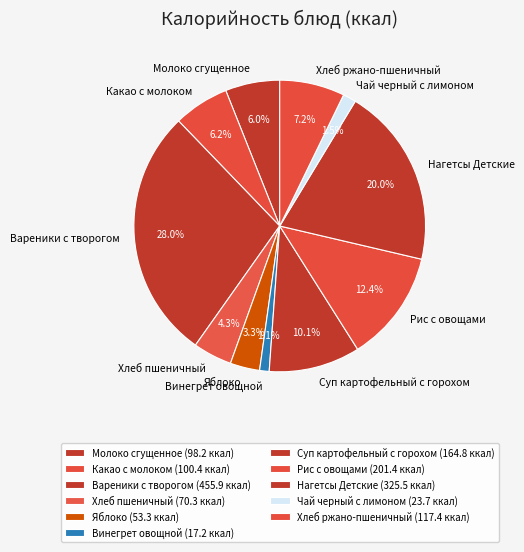

What percentage is the Суп картофельный с горохом slice, to the nearest percent?

10%